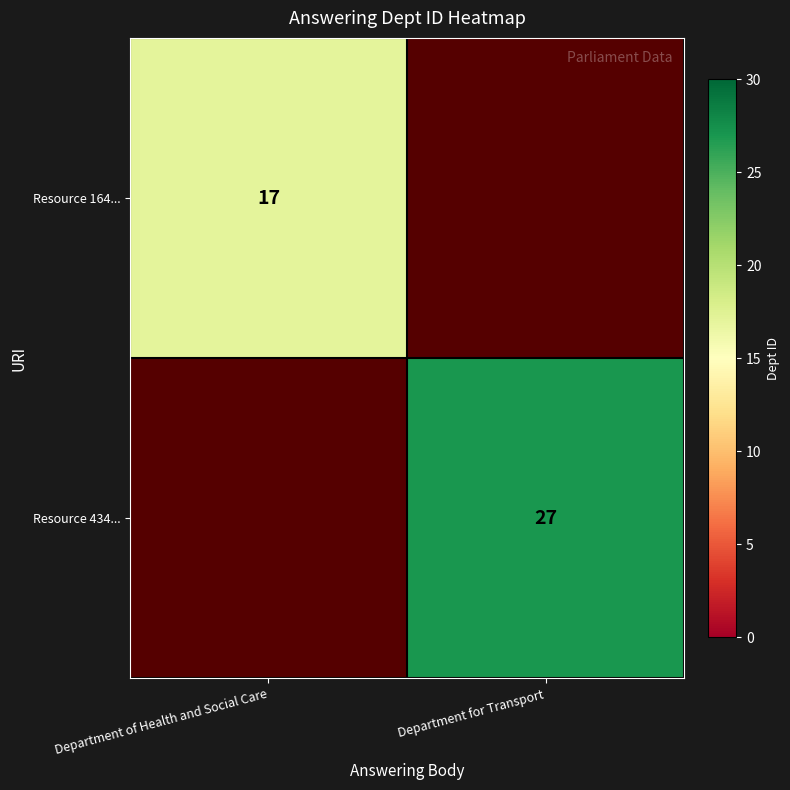

True or false: Resource 434... has a value of 27 at Department for Transport.

True